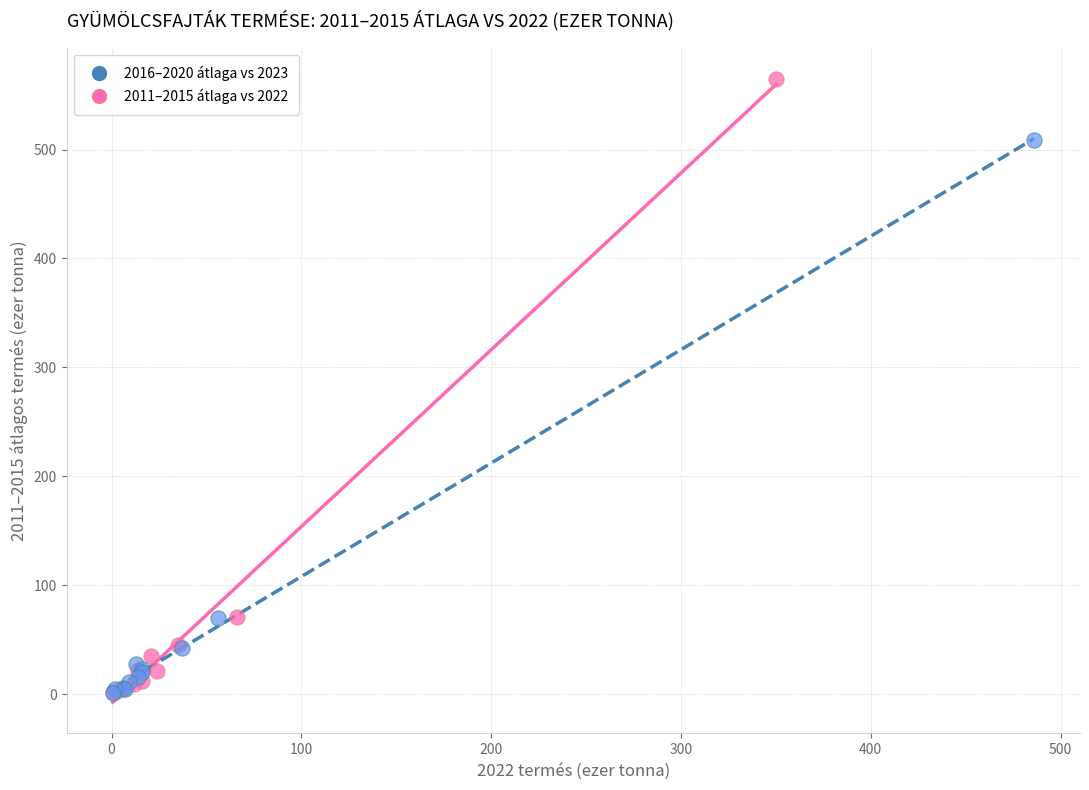

Which series has the widest spread of Y values?

2011–2015 átlaga vs 2022